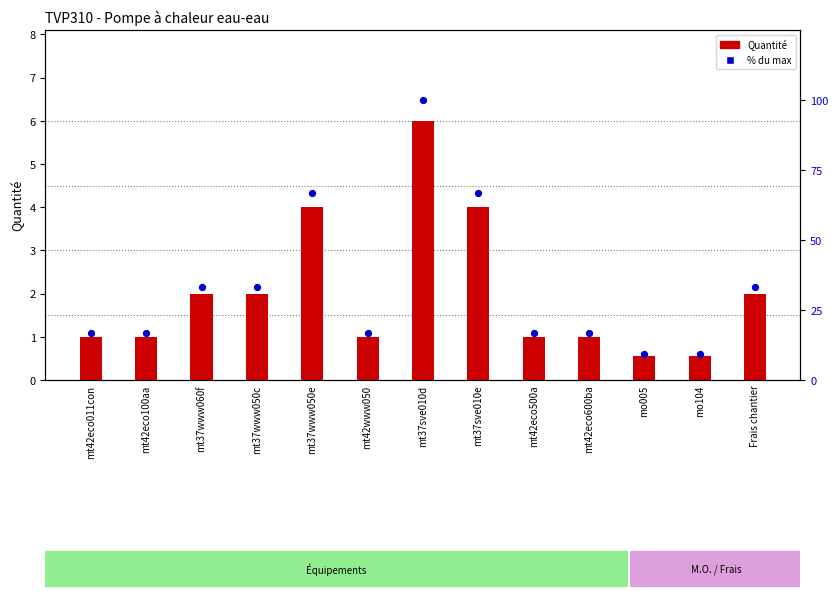

What are all the series names shown in the legend?

Quantité, % du max